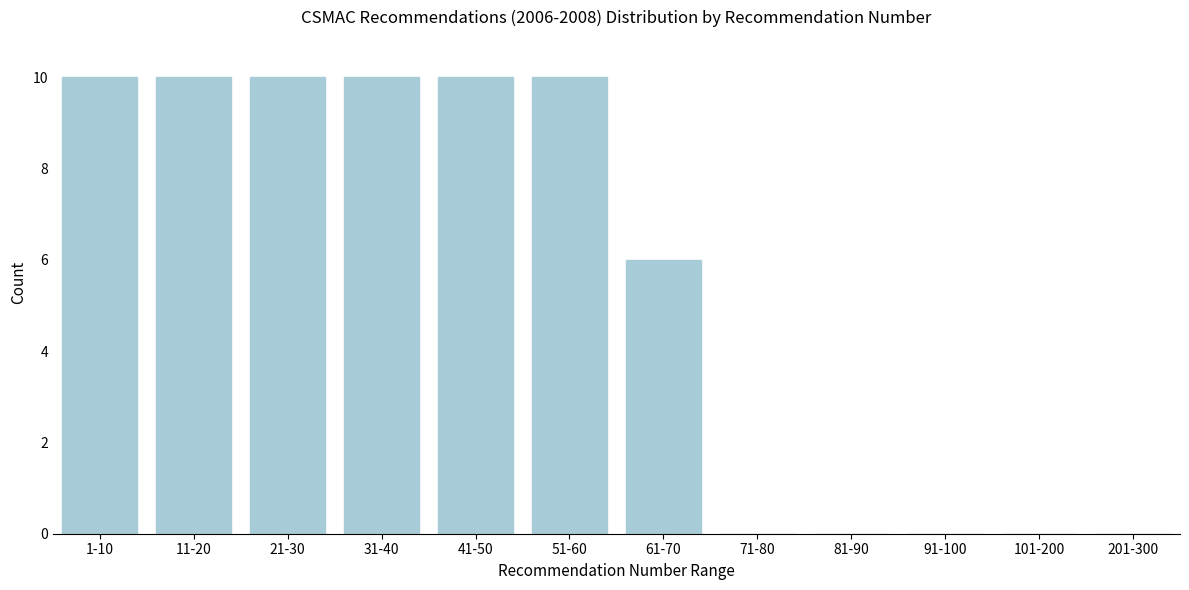

Reading left to right, extract all data points from this chart.

1-10=10	11-20=10	21-30=10	31-40=10	41-50=10	51-60=10	61-70=6	71-80=0	81-90=0	91-100=0	101-200=0	201-300=0